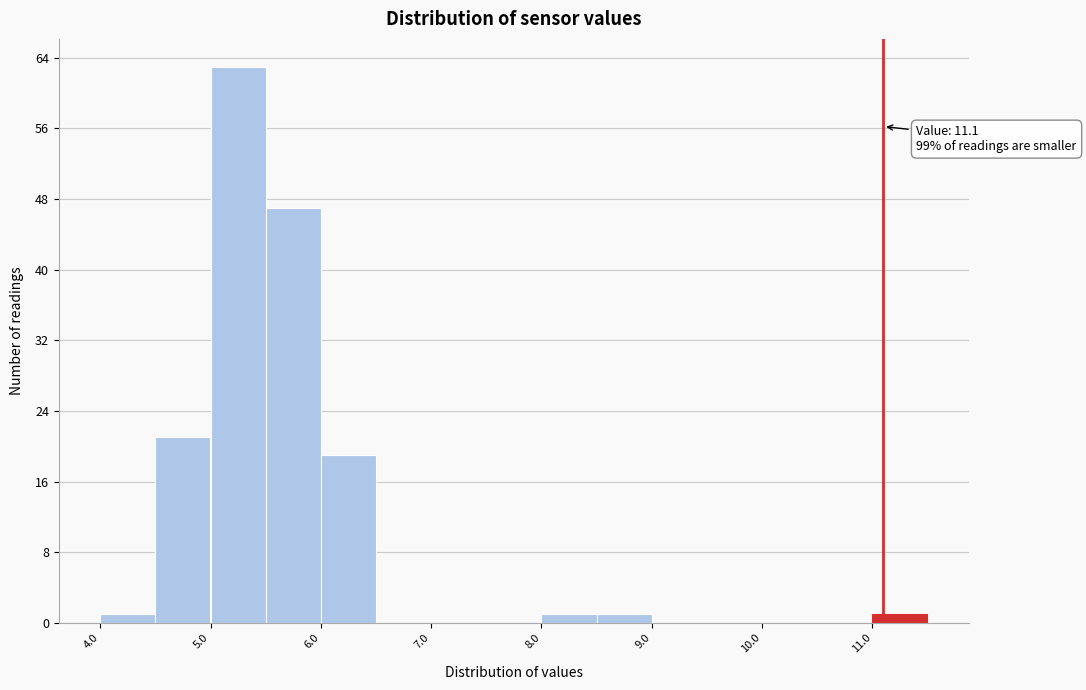

Which range on the x-axis has the tallest bar?

5.0 to 5.5